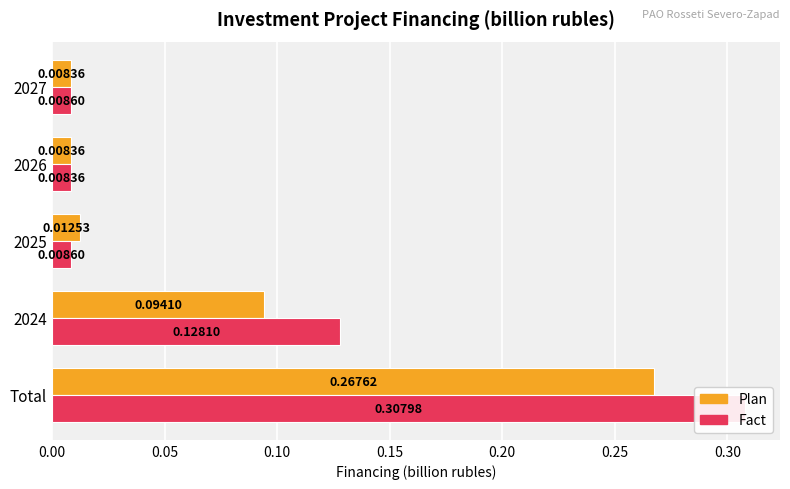

Is it true that Plan equals 0.2 at 2024?

False